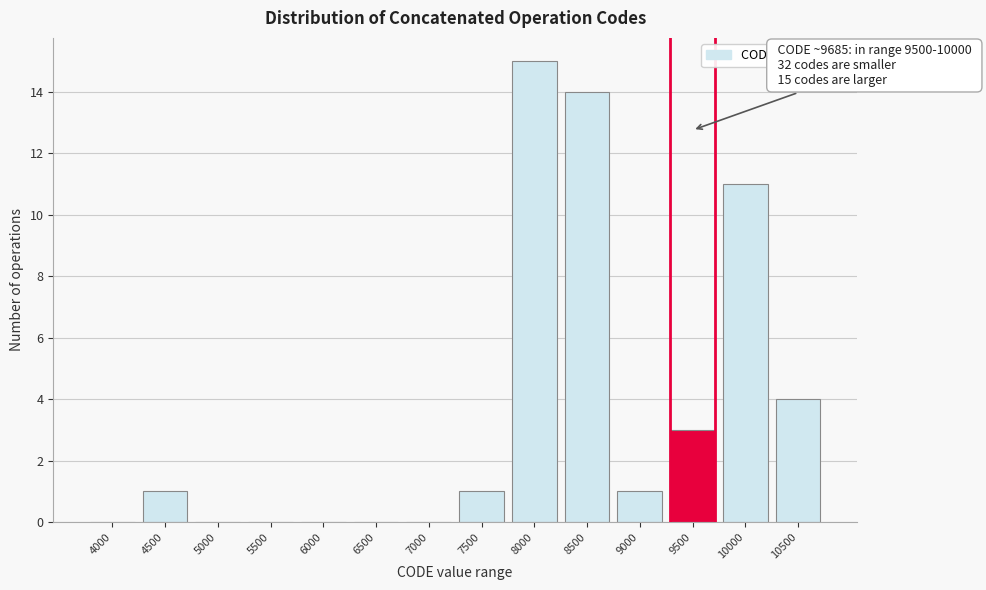

Reading left to right, list all the values displayed in this chart.

4000=0	4500=1	5000=0	5500=0	6000=0	6500=0	7000=0	7500=1	8000=15	8500=14	9000=1	9500=3	10000=11	10500=4